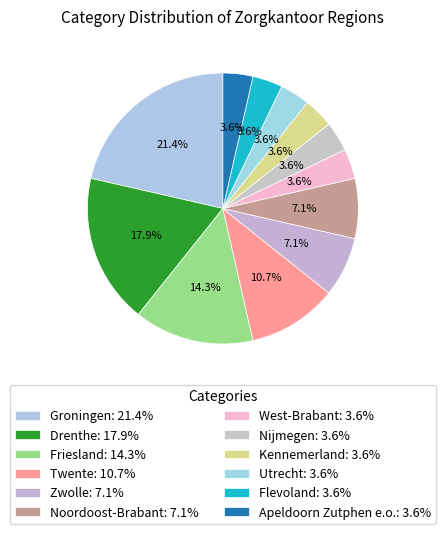

How many segments does this pie chart have?

12